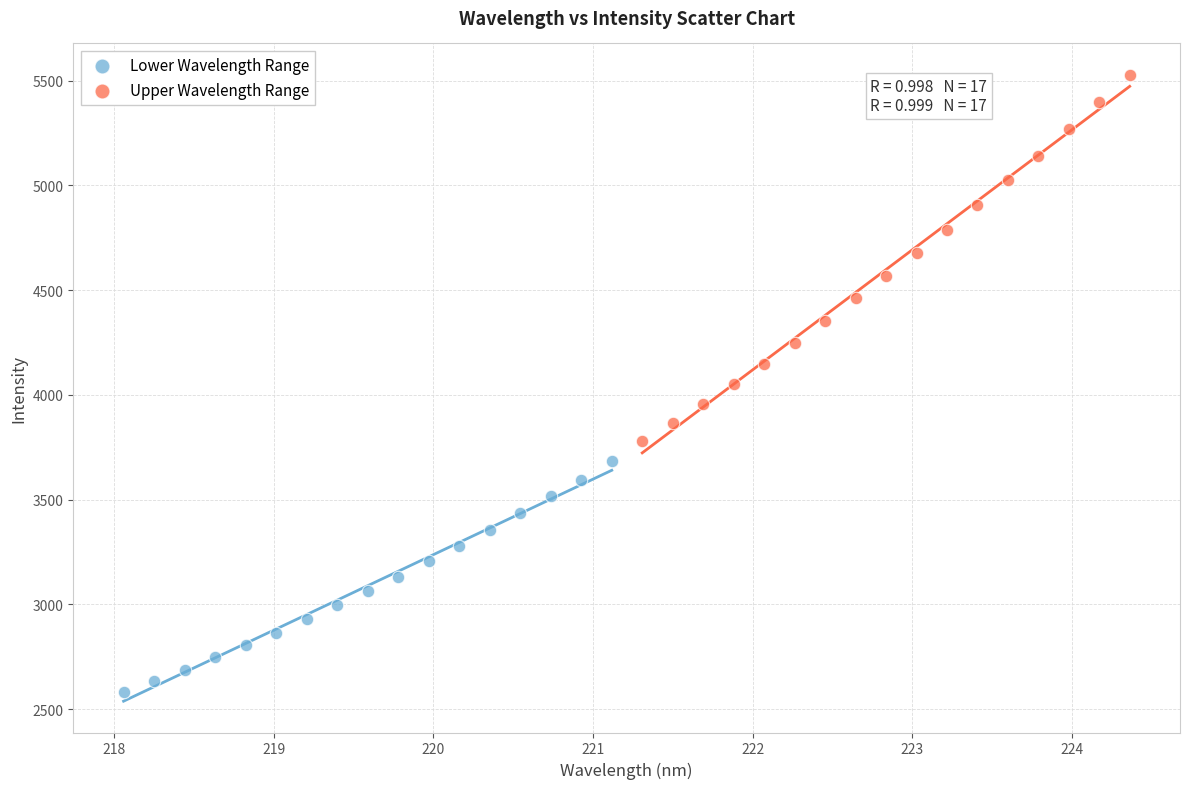

Which series reaches the maximum Y coordinate?

Upper Wavelength Range